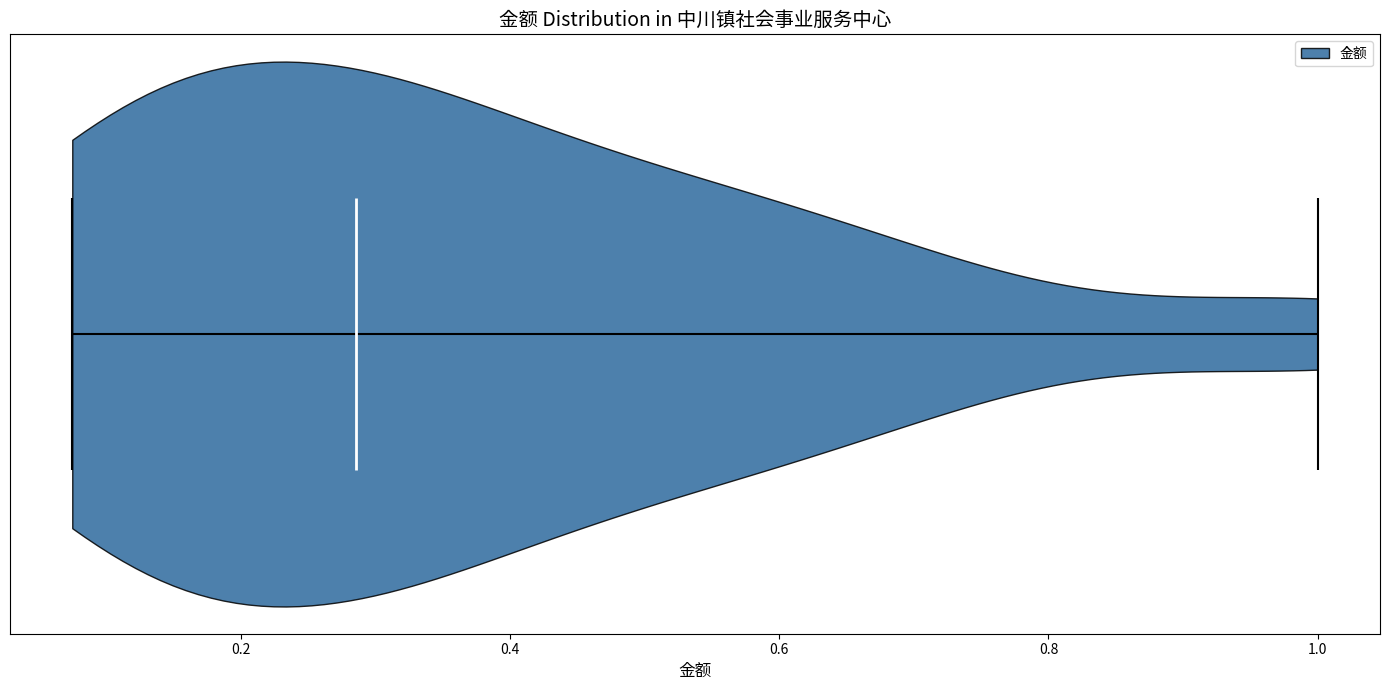

Read this violin plot against the x-axis: where its median line is, and the lowest and highest points the violin reaches. The values are not printed on the chart, so give them approximately, as read against the axis.

median line 0.28, lowest point 0.08, highest point 1.00